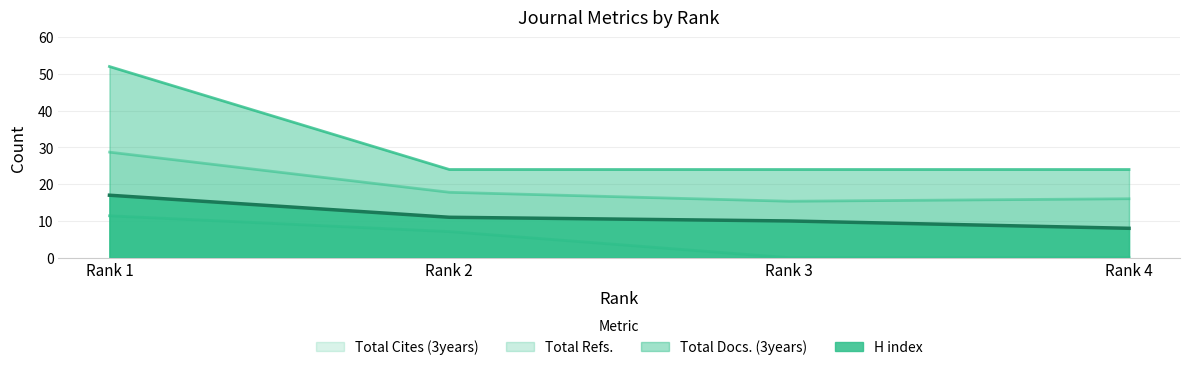

Reading right to left, what are all the values shown in this chart?

H index: 8.0	10.0	11.0	17.0
Total Docs. (3years): 24.0	24.0	24.0	52.0
Total Cites (3years): 16.0	15.4	17.8	28.7
Total Refs.: 0.0	0.0	7.1	11.4